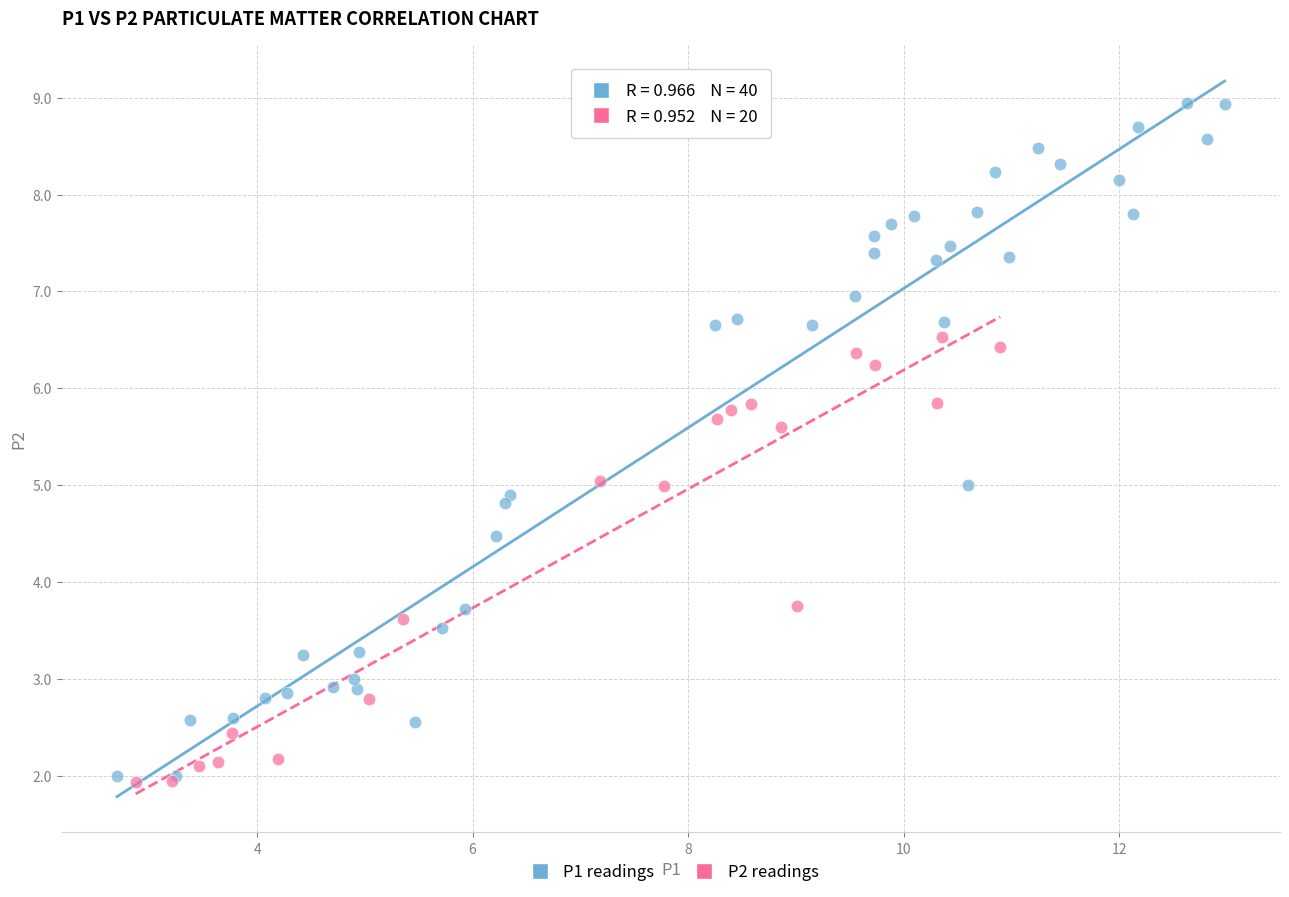

Which series contains the highest Y value?

P1 readings